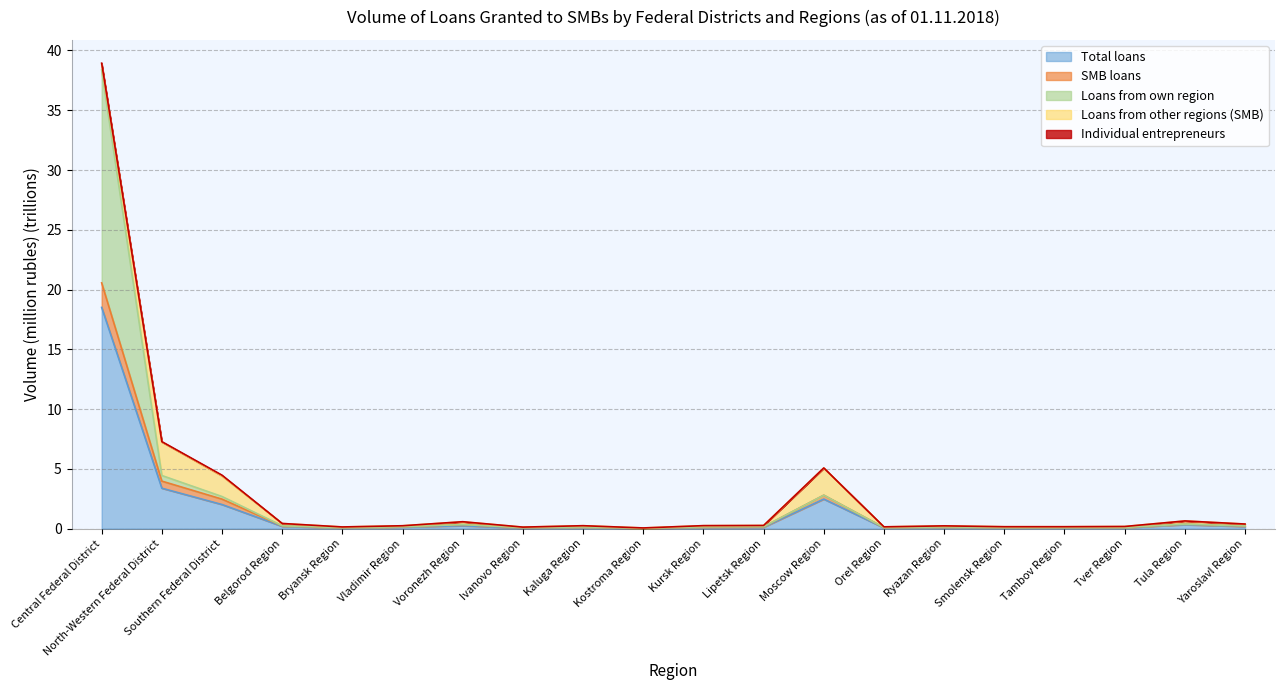

Which category has the lowest value in the Loans from own region series?

Kostroma Region